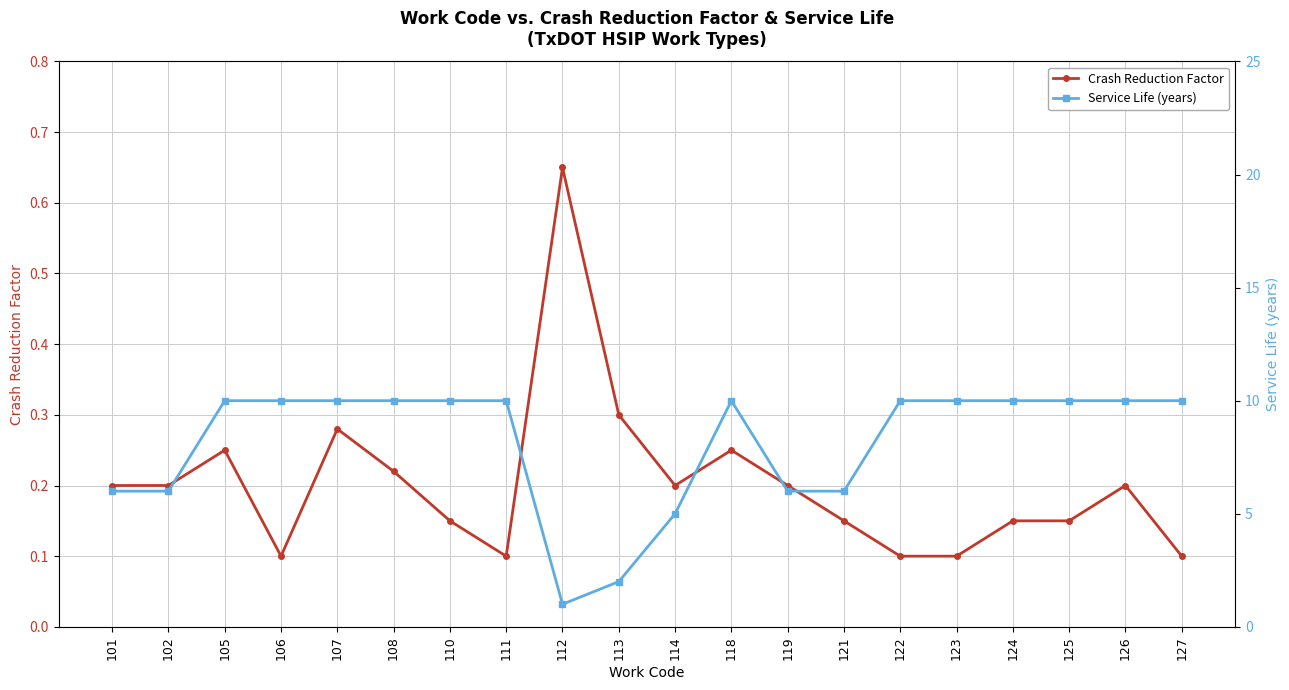

Reading right to left, extract all data points from this chart.

Crash Reduction Factor: 0.1	0.2	0.1	0.1	0.1	0.1	0.1	0.2	0.2	0.2	0.3	0.7	0.1	0.1	0.2	0.3	0.1	0.2	0.2	0.2
Service Life (years): 10.0	10.0	10.0	10.0	10.0	10.0	6.0	6.0	10.0	5.0	2.0	1.0	10.0	10.0	10.0	10.0	10.0	10.0	6.0	6.0